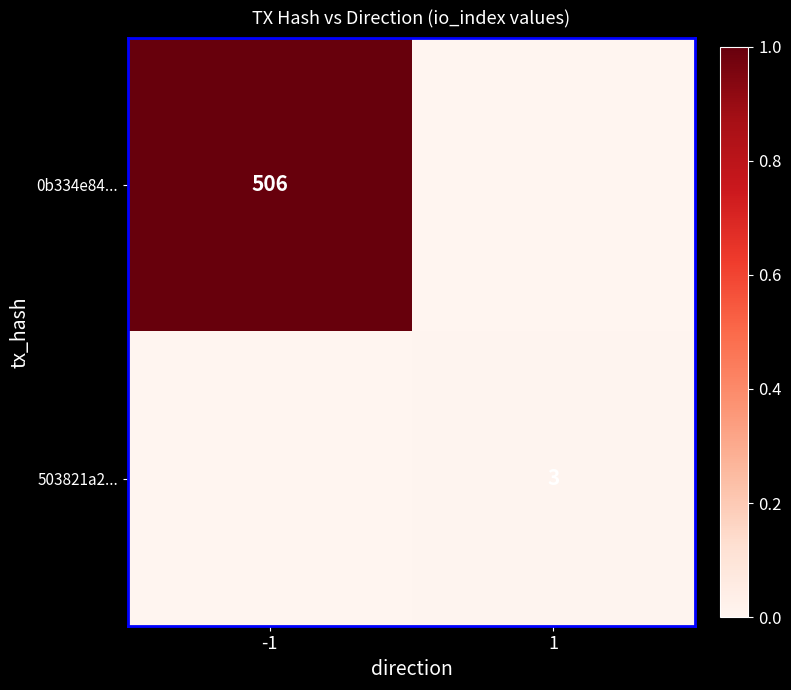

How many data points does each series have?

2